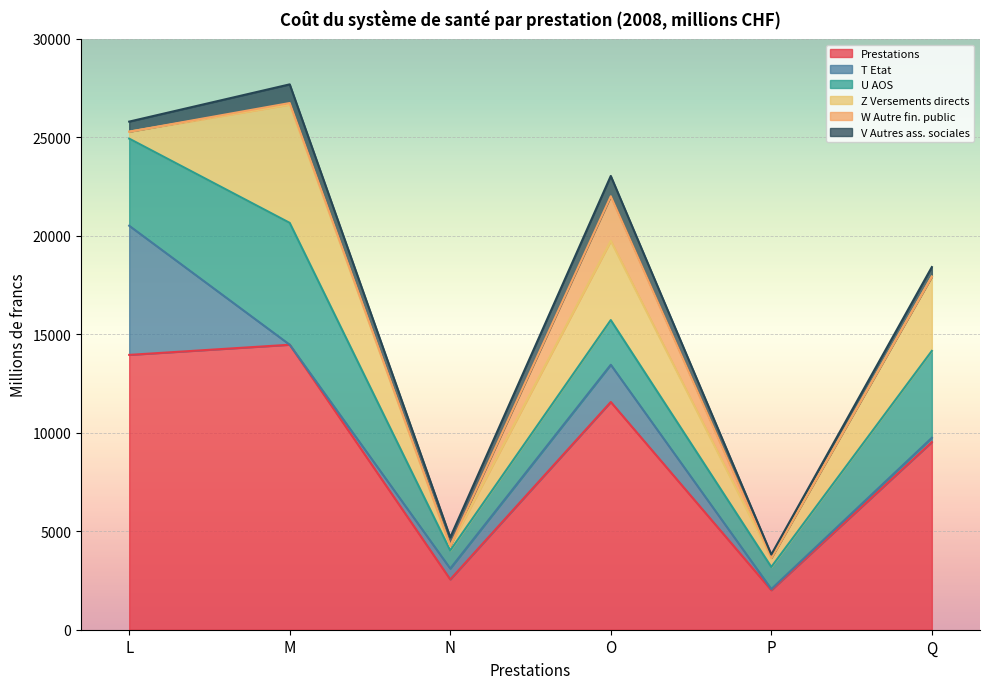

What is the difference between the highest and lowest values at Q?

9529.9